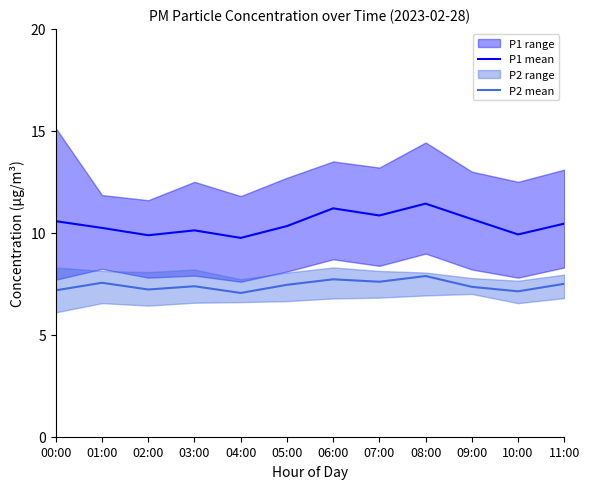

At which category does the chart reach its peak across all series?

08:00